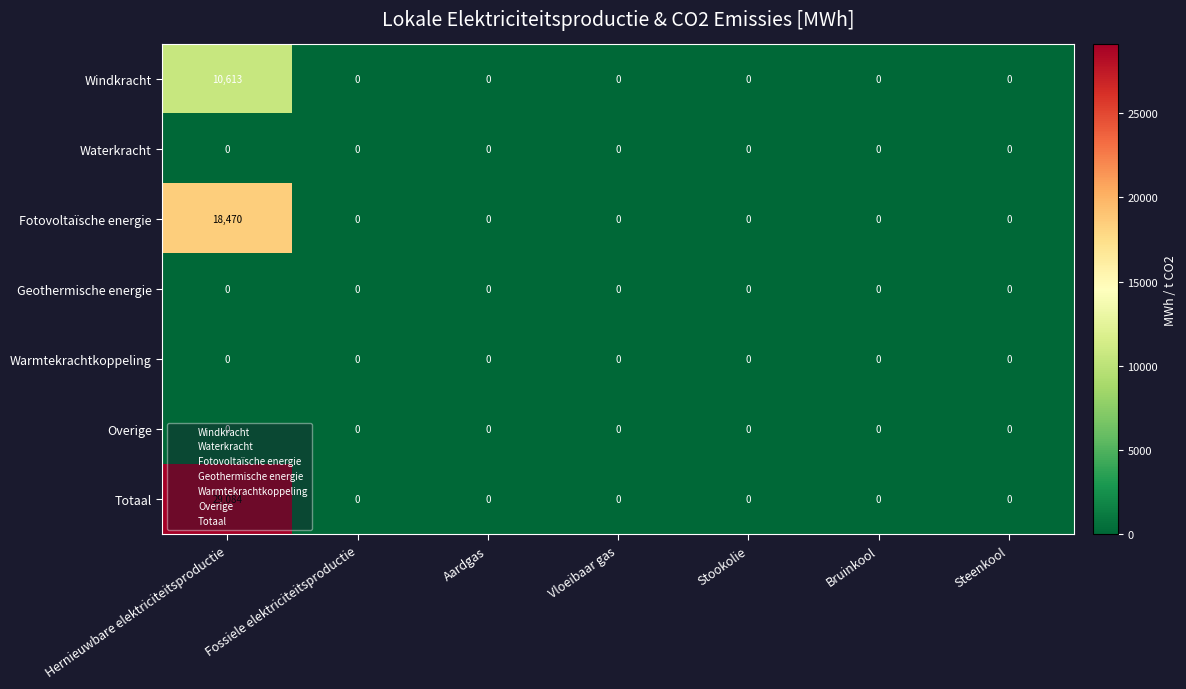

What is the difference between the highest and lowest values at Hernieuwbare elektriciteitsproductie?

29084